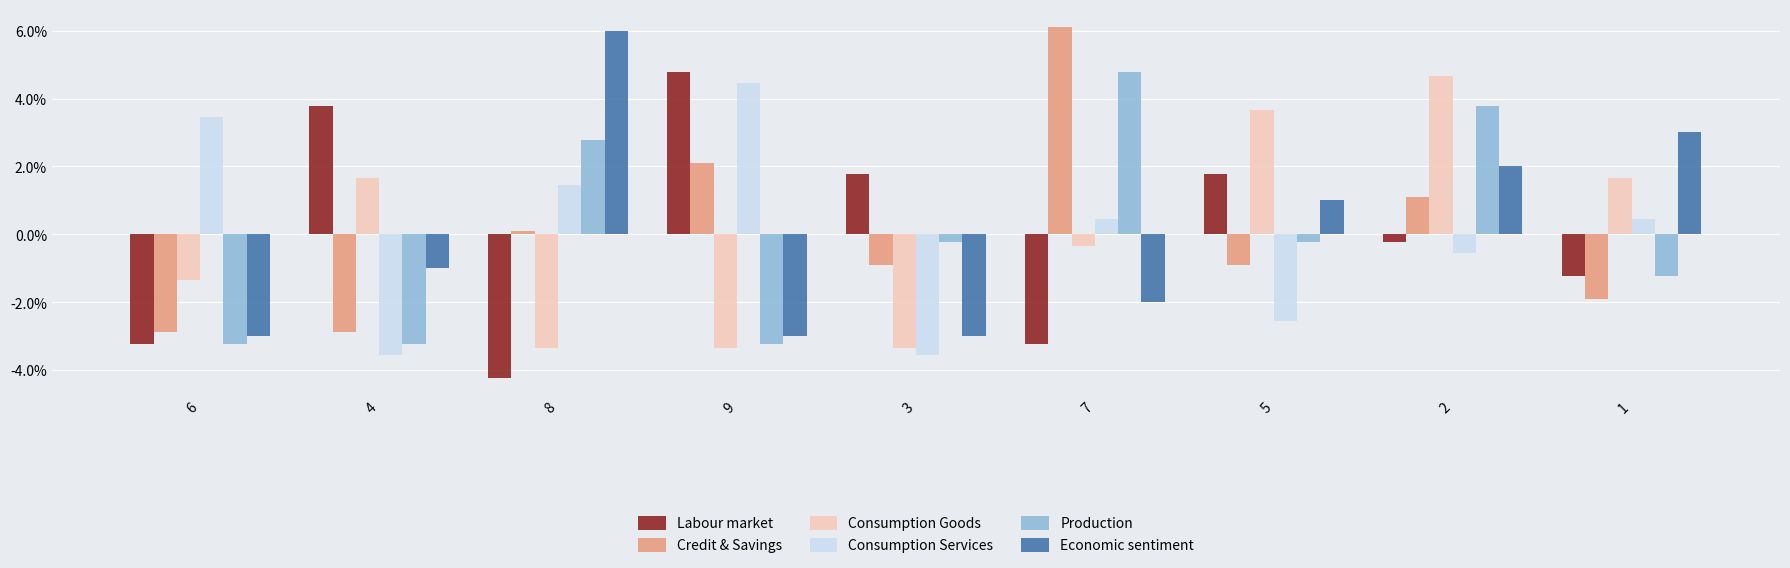

How many bars are there in total?

54